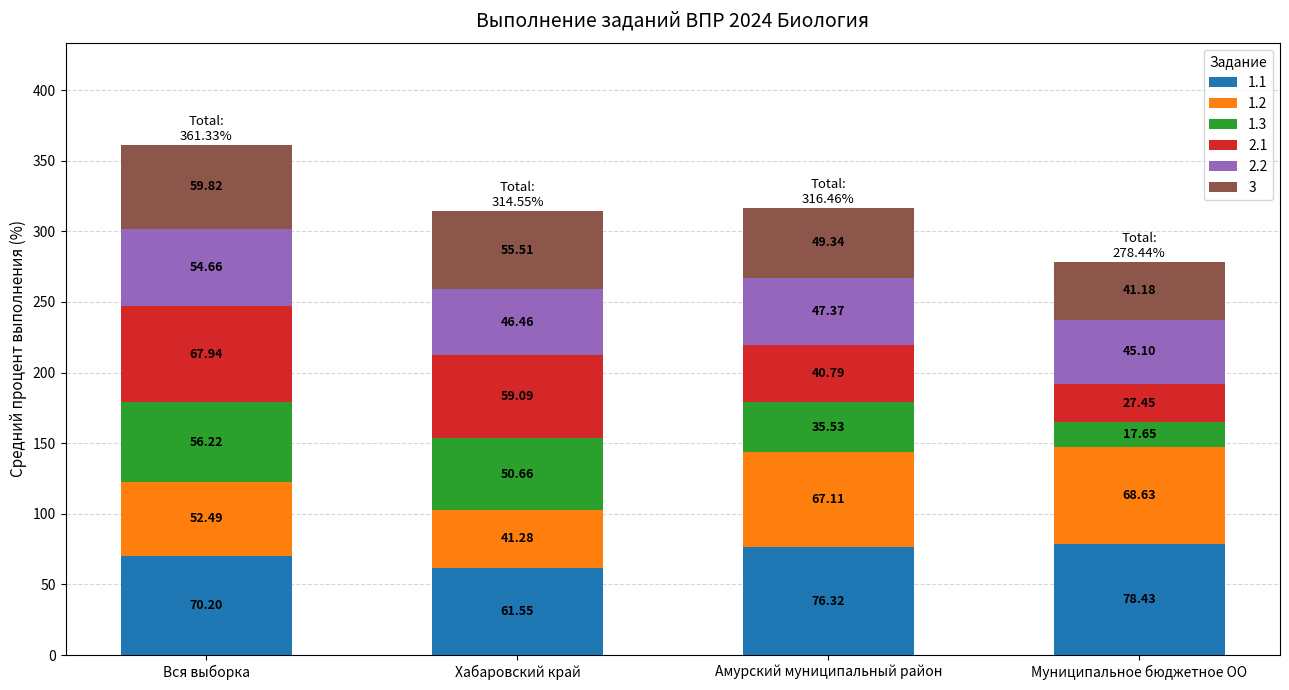

At which label does 1.1 reach its minimum?

Хабаровский край